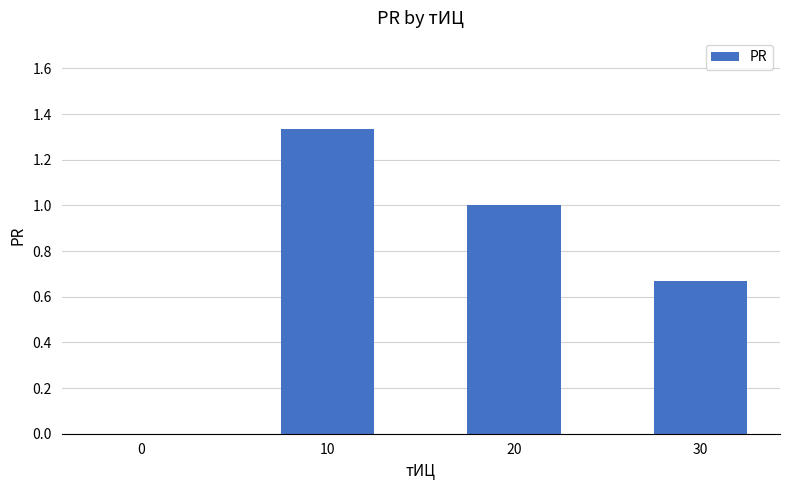

What is the average value?

0.8